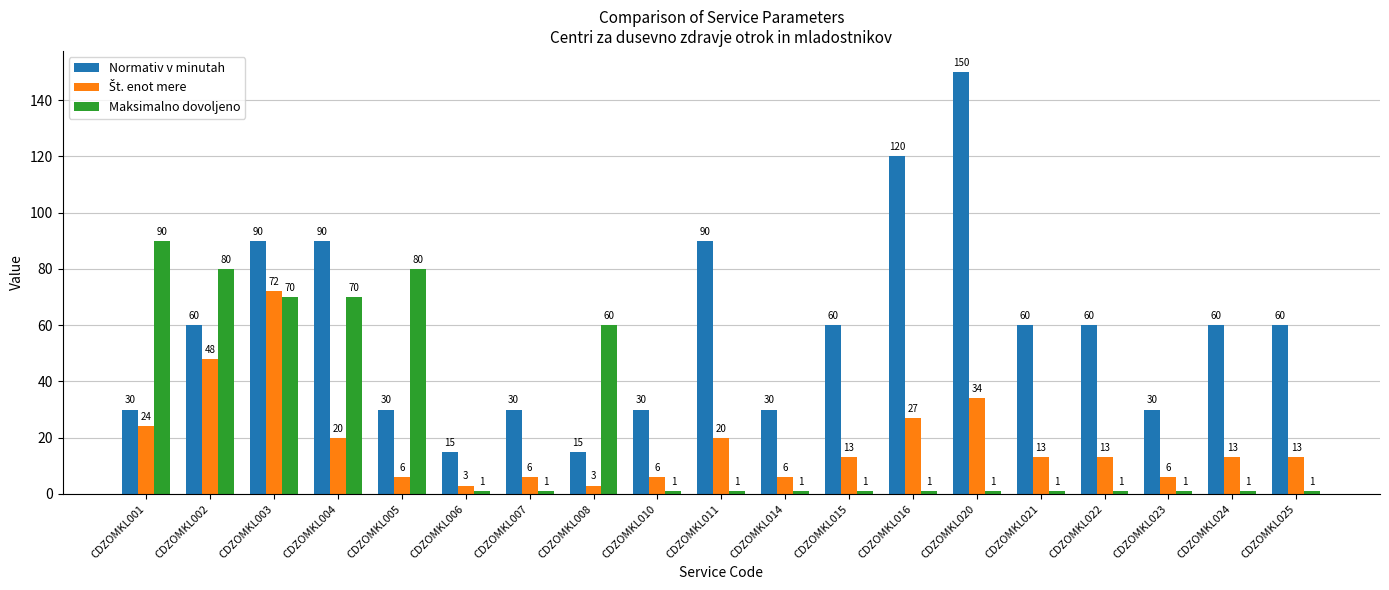

What is the maximum value for Normativ v minutah?

150